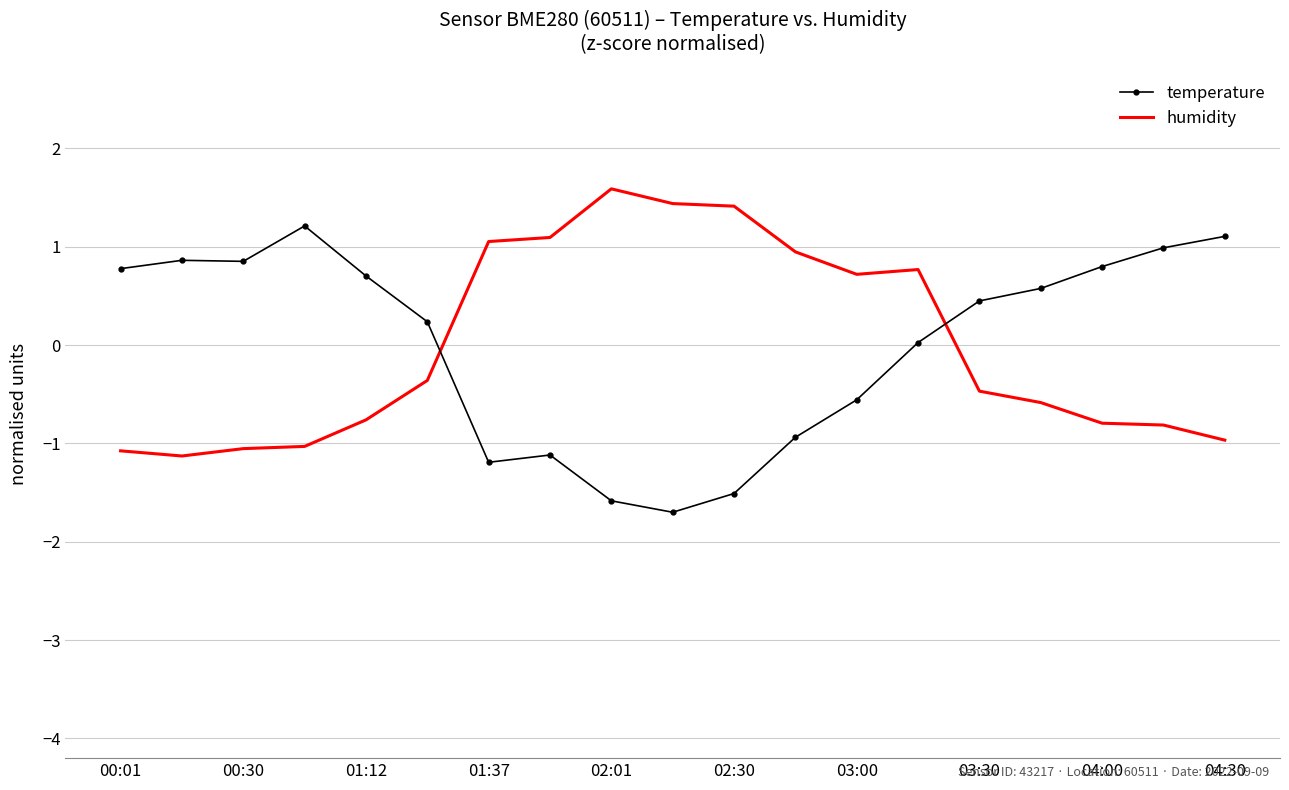

What is the maximum value shown in the chart?

1.6